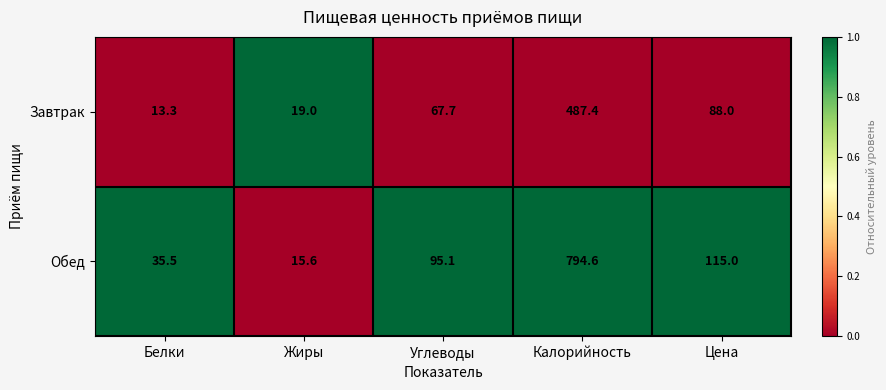

What is the difference between the highest and lowest values at Калорийность?

307.2